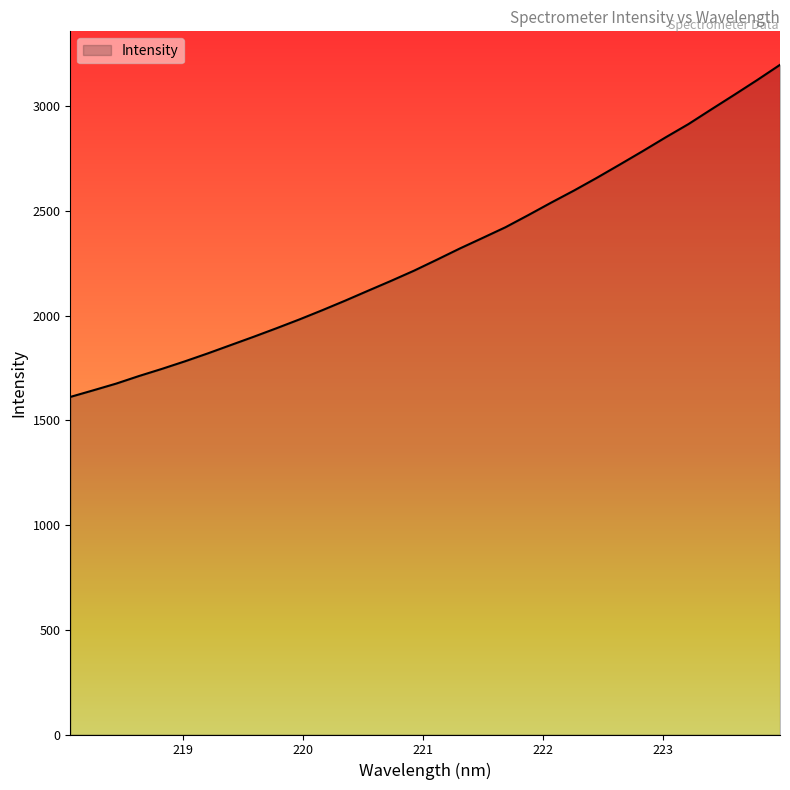

What is the difference between the maximum and minimum values?

1586.3